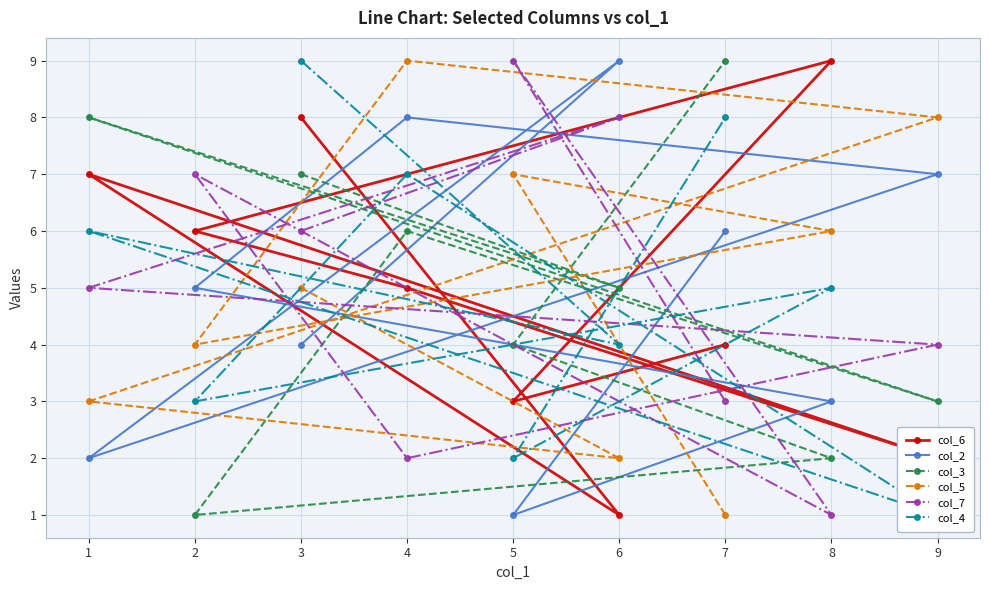

Is this an area chart (filled region under the line)?

No